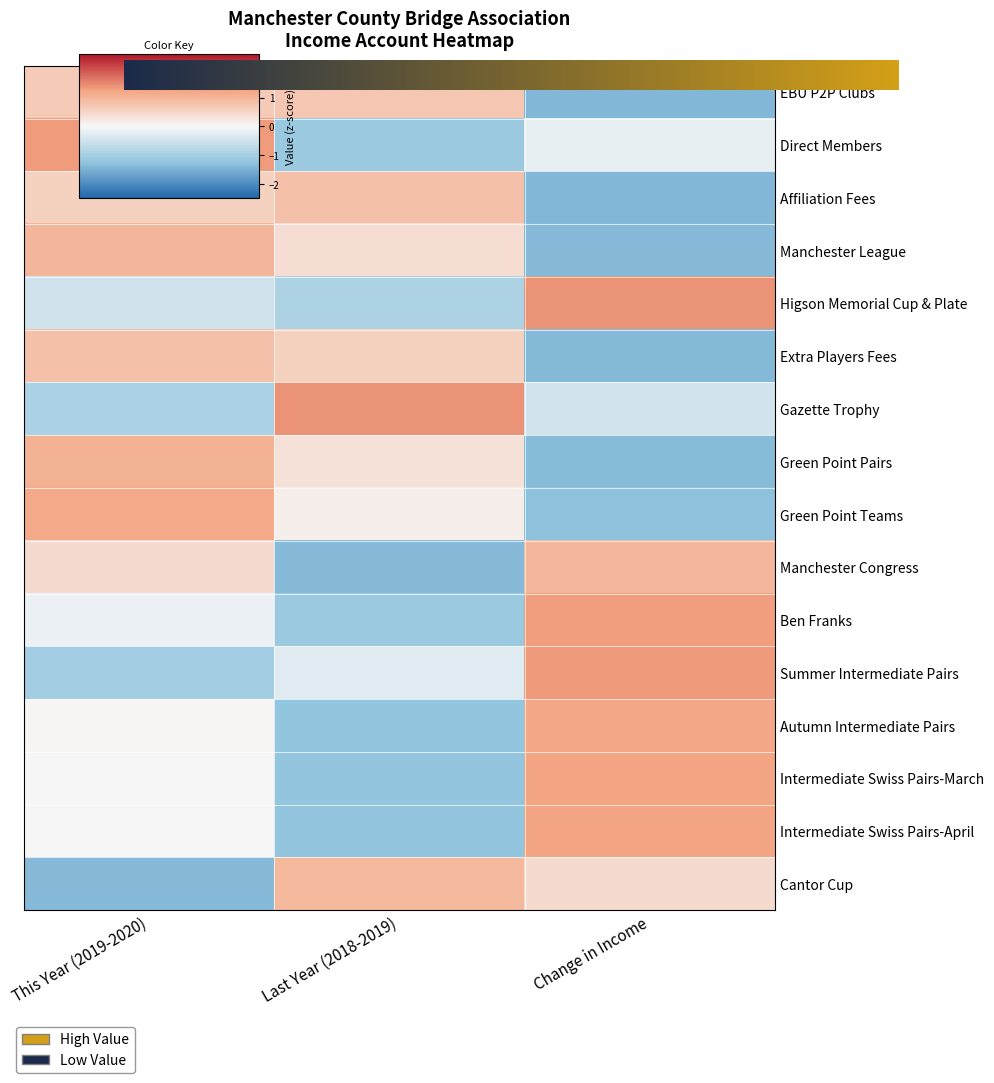

Between This Year (2019-2020) and Change in Income, which is larger?

This Year (2019-2020)